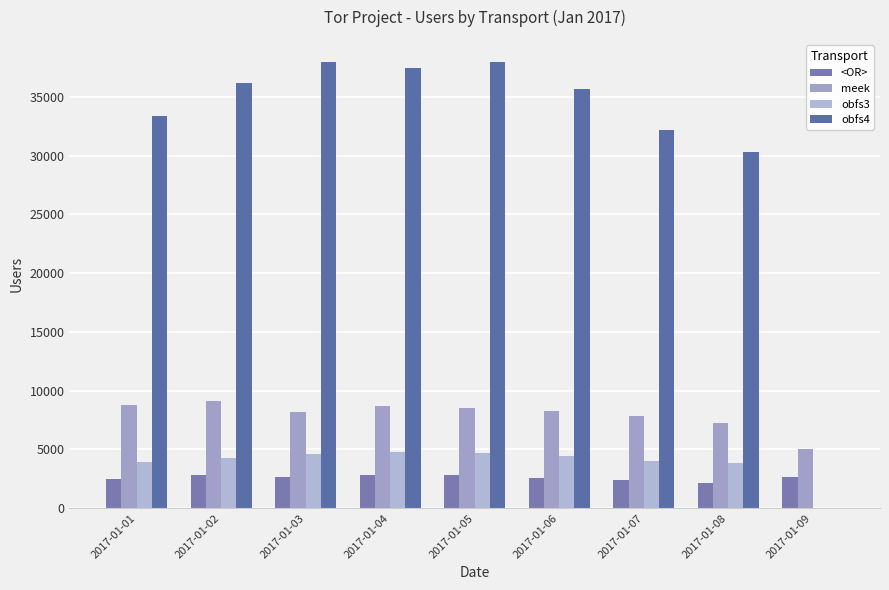

What are all the series names shown in the legend?

<OR>, meek, obfs3, obfs4